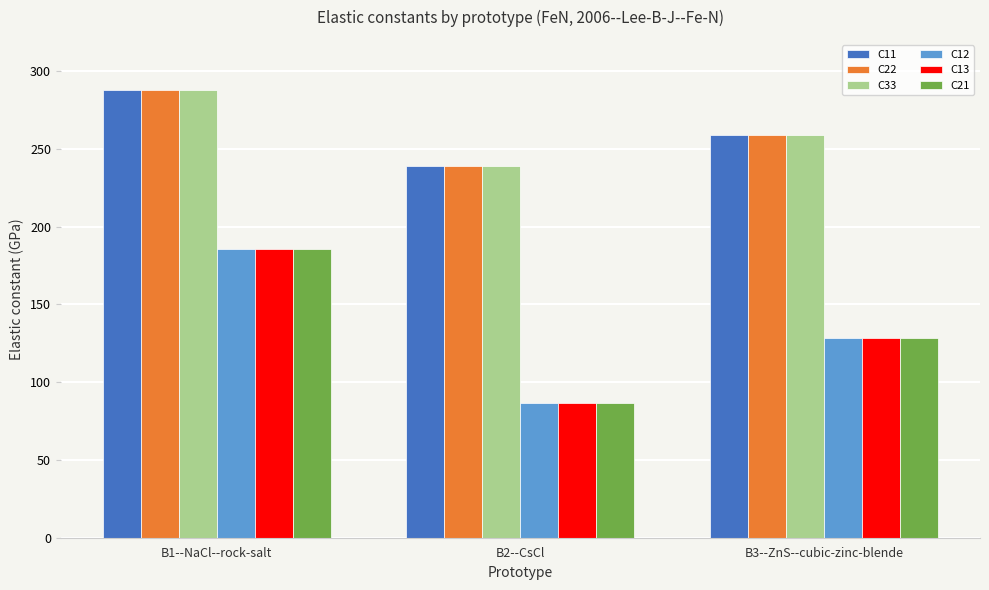

What is the difference between the C11 values at B2--CsCl and B1--NaCl--rock-salt?

48.5